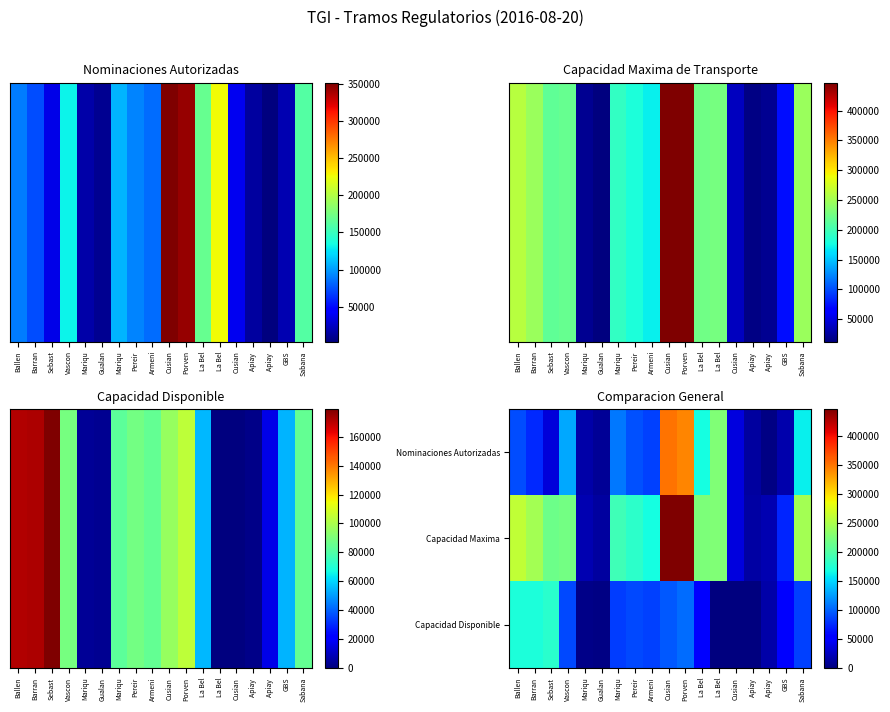

What is the total value across all series at Pereir?

361026.8